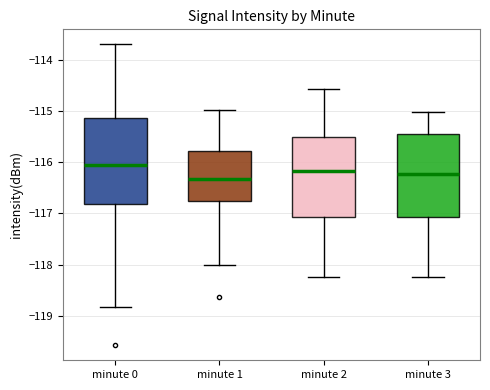

Reading left to right, read every box against the y-axis: the position of its median line, the range the box covers, and the ends of its whiskers. The values are not printed on the chart, so give them approximately, as read against the axis.

minute 0: median -116.1, box -116.8 to -115.1, whiskers -118.8 to -113.7
minute 1: median -116.3, box -116.8 to -115.8, whiskers -118.0 to -115.0
minute 2: median -116.2, box -117.1 to -115.5, whiskers -118.2 to -114.6
minute 3: median -116.2, box -117.1 to -115.5, whiskers -118.2 to -115.0